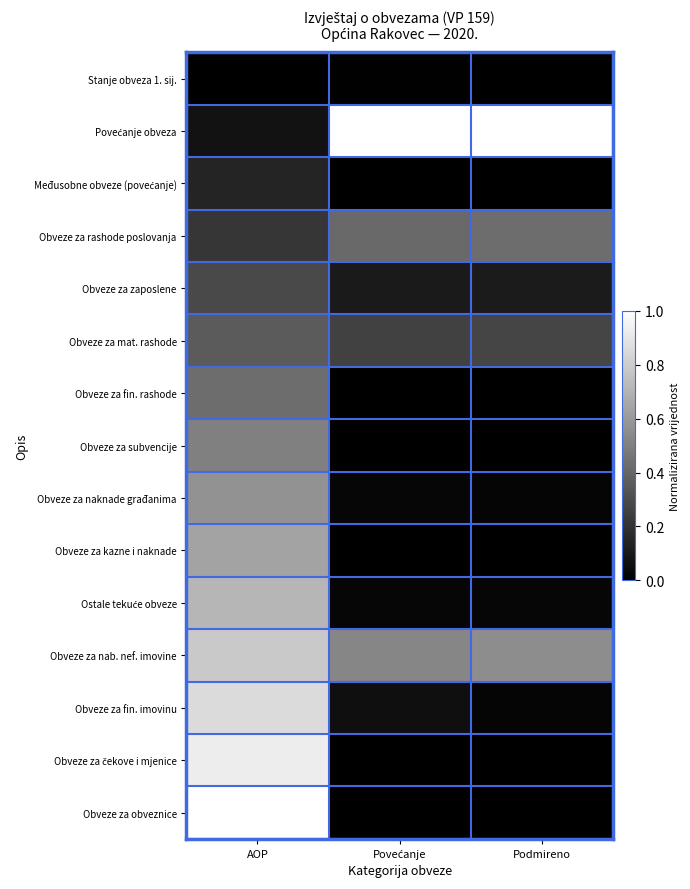

List the series in order of their peak value, lowest first.

Stanje obveza 1. sij., Međusobne obveze (povećanje), Obveze za zaposlene, Obveze za mat. rashode, Obveze za rashode poslovanja, Obveze za fin. rashode, Obveze za subvencije, Obveze za naknade građanima, Obveze za kazne i naknade, Ostale tekuće obveze, Obveze za nab. nef. imovine, Obveze za fin. imovinu, Obveze za čekove i mjenice, Povećanje obveza, Obveze za obveznice